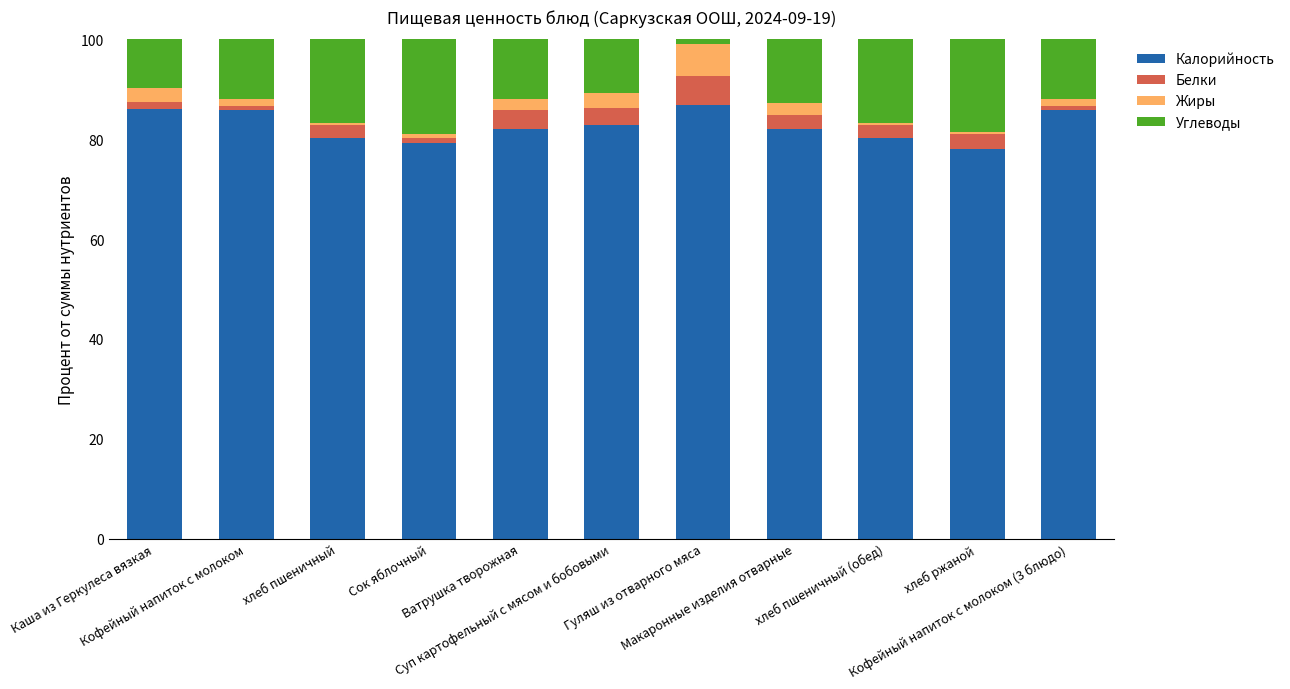

Count the number of data series in this chart.

4